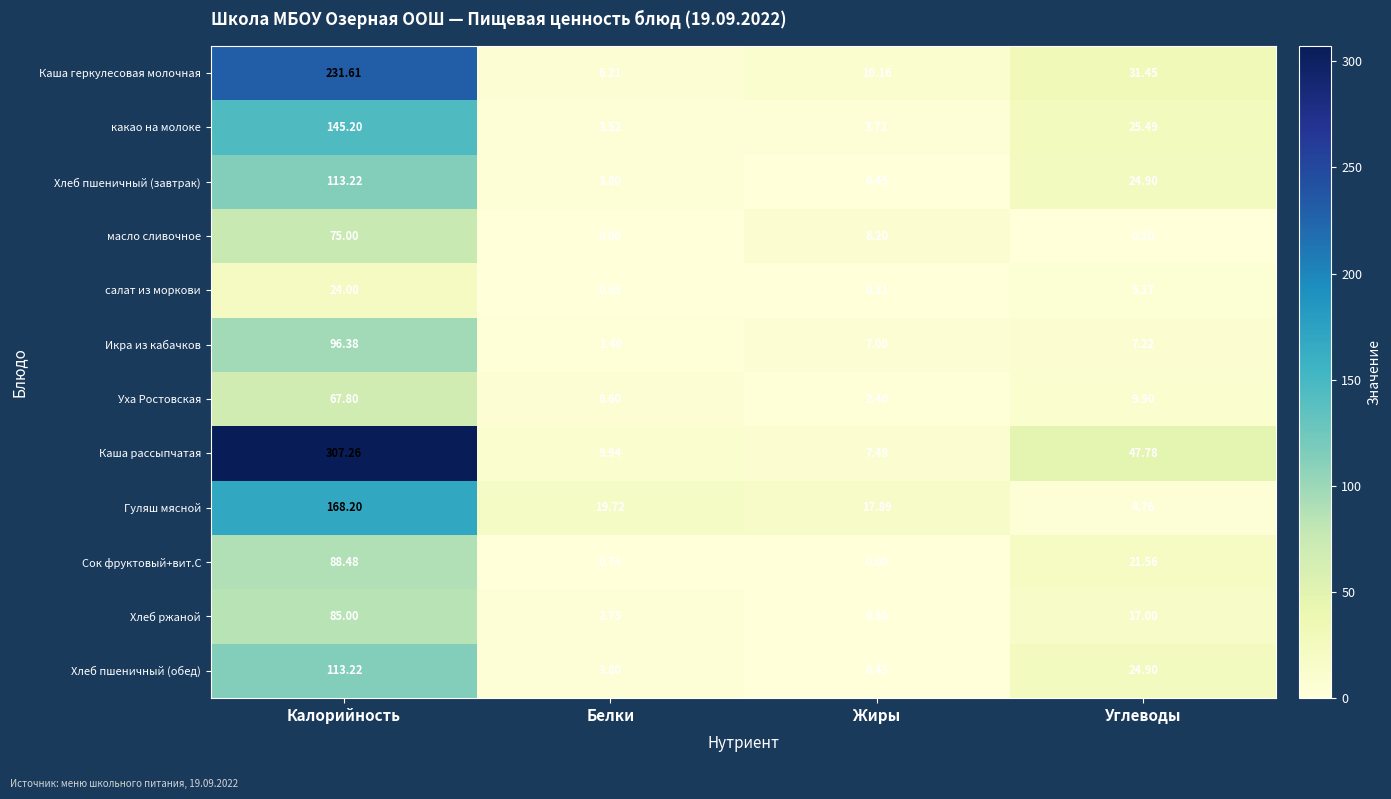

How many values in the Каша рассыпчатая series exceed 47?

2